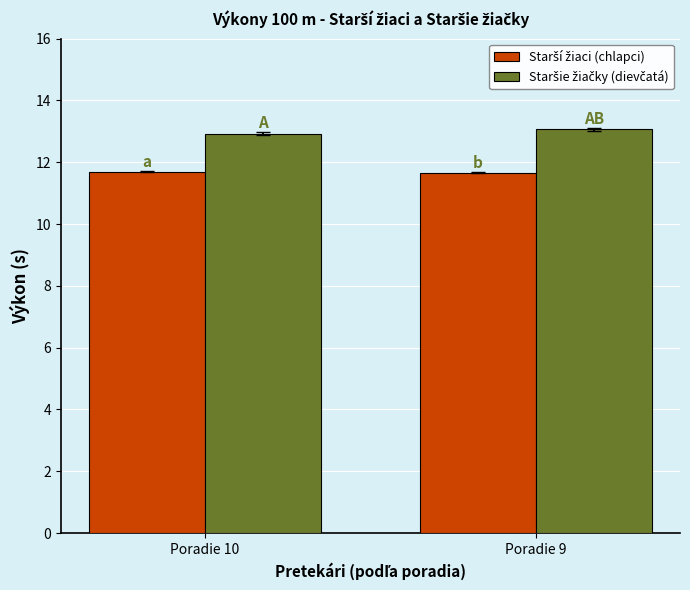

How many bars are there in each group?

2